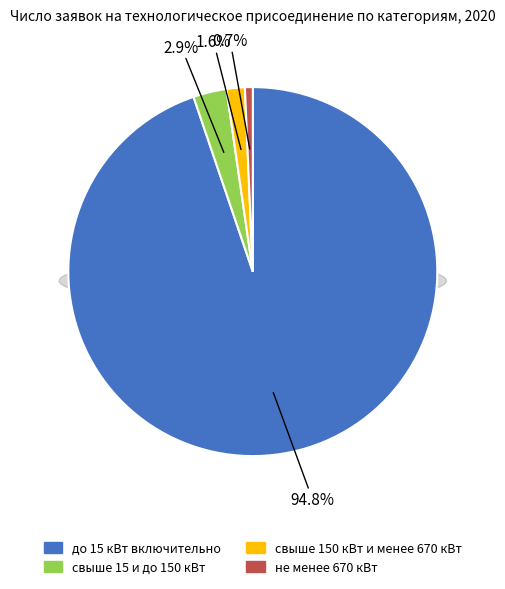

How many slices are in this pie chart?

4